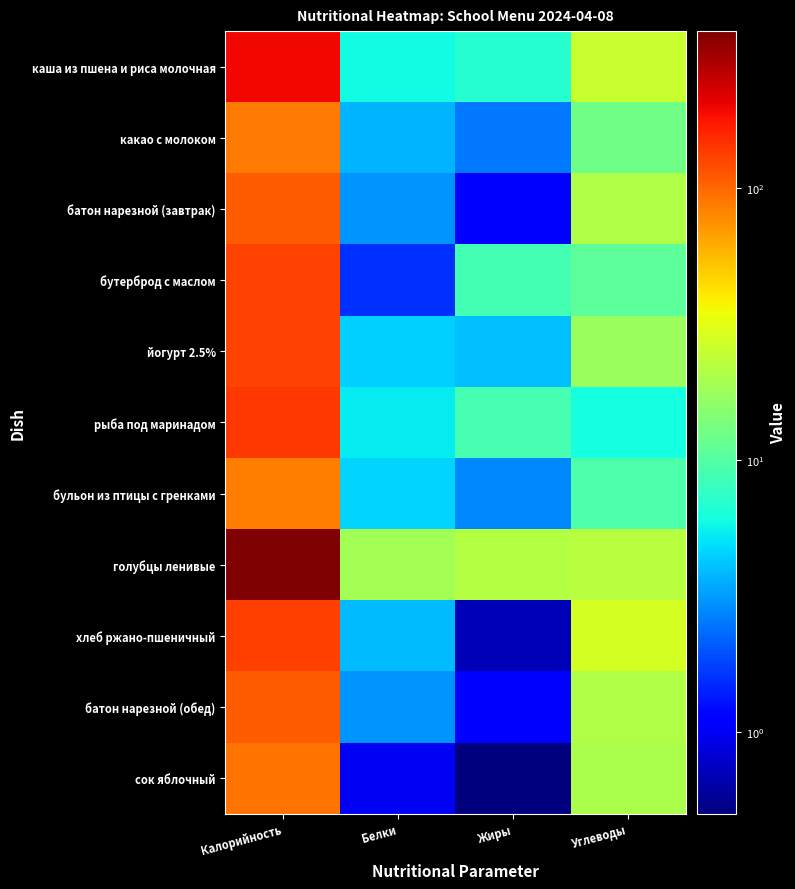

Which series has the largest total across all categories?

голубцы ленивые